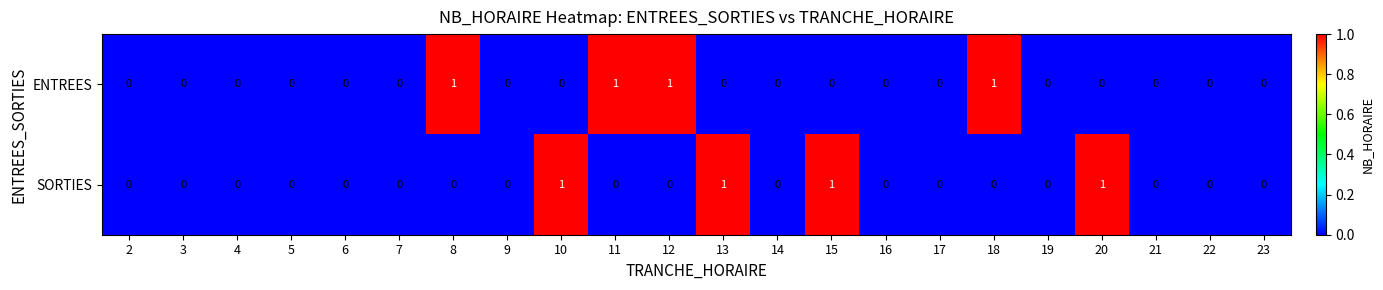

What is the sum of all ENTREES values?

4